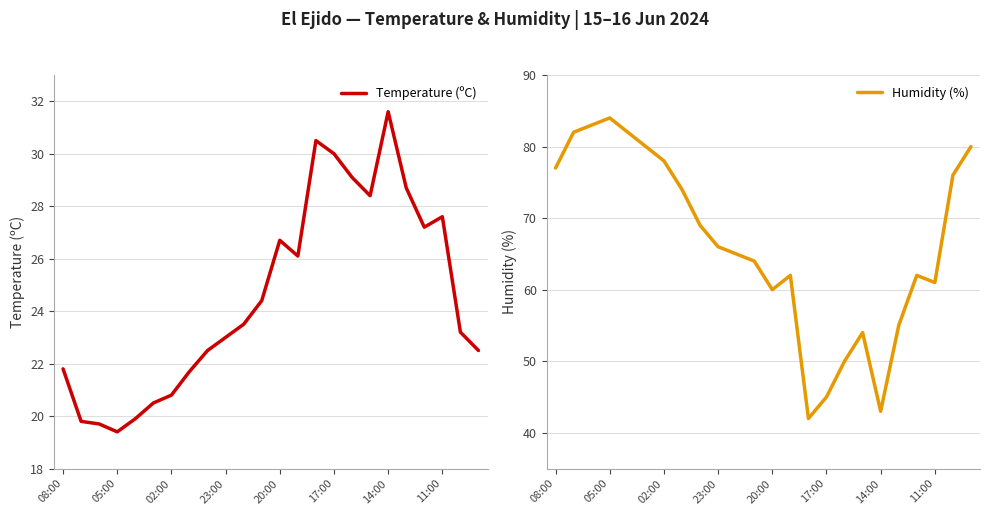

How many values in the Humidity (%) series exceed 66?

11